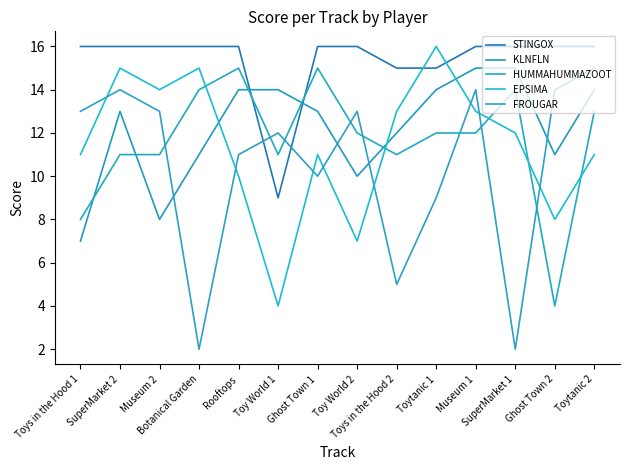

At which label does EPSIMA first exceed 12?

SuperMarket 2